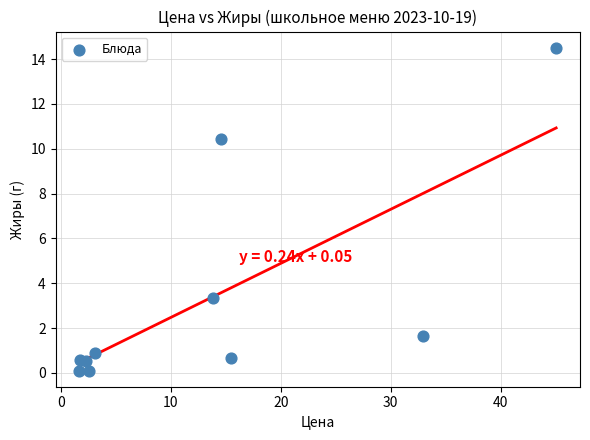

What is the average Y value?

3.3